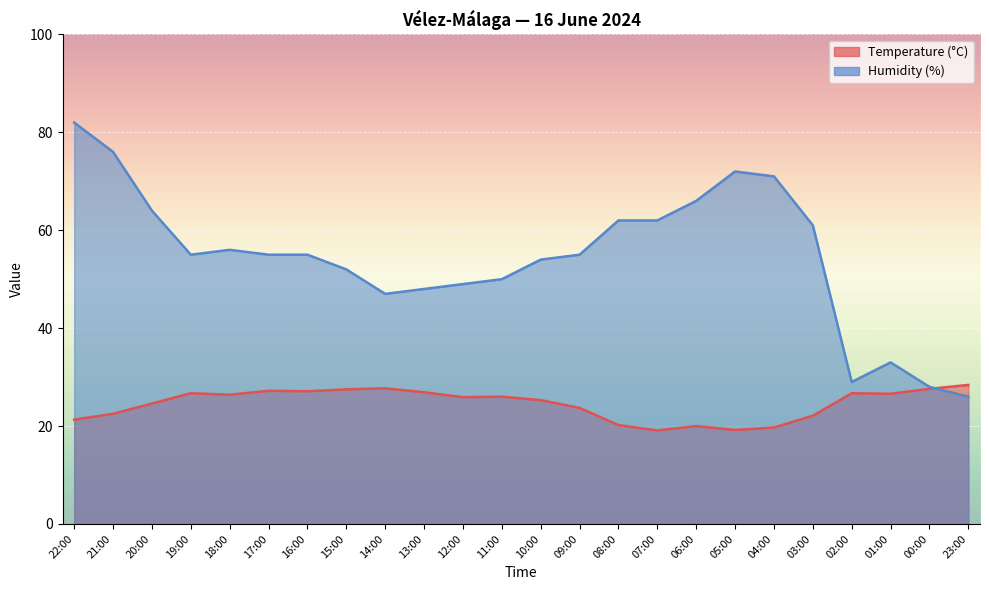

Reading left to right, list all the values displayed in this chart.

Temperature (°C): 21.3	22.5	24.6	26.7	26.4	27.2	27.1	27.5	27.7	26.9	25.9	26.0	25.3	23.7	20.2	19.1	20.0	19.2	19.7	22.1	26.7	26.6	27.6	28.4
Humidity (%): 82.0	76.0	64.0	55.0	56.0	55.0	55.0	52.0	47.0	48.0	49.0	50.0	54.0	55.0	62.0	62.0	66.0	72.0	71.0	61.0	29.0	33.0	28.0	26.0